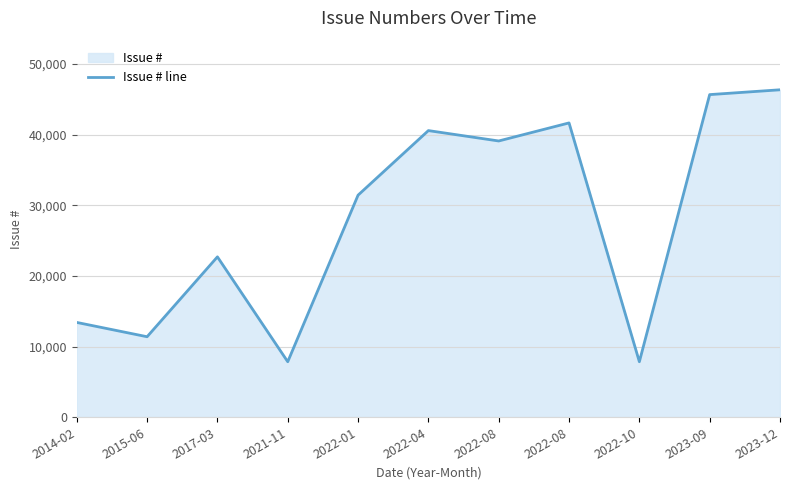

Is it true that the value at 2021-11 is 13493?

False